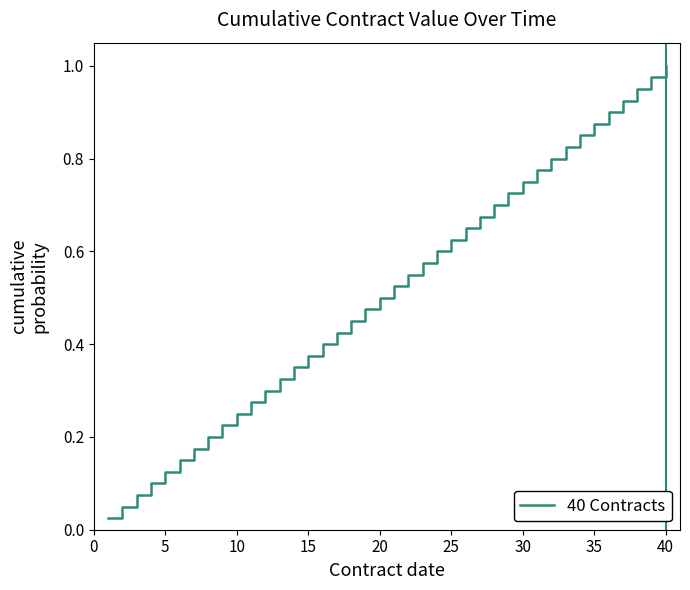

Reading right to left, transcribe all the data shown in this chart.

1.0	1.0	0.9	0.9	0.9	0.9	0.8	0.8	0.8	0.8	0.8	0.7	0.7	0.7	0.7	0.6	0.6	0.6	0.6	0.5	0.5	0.5	0.5	0.4	0.4	0.4	0.3	0.3	0.3	0.3	0.2	0.2	0.2	0.2	0.1	0.1	0.1	0.1	0.1	0.0